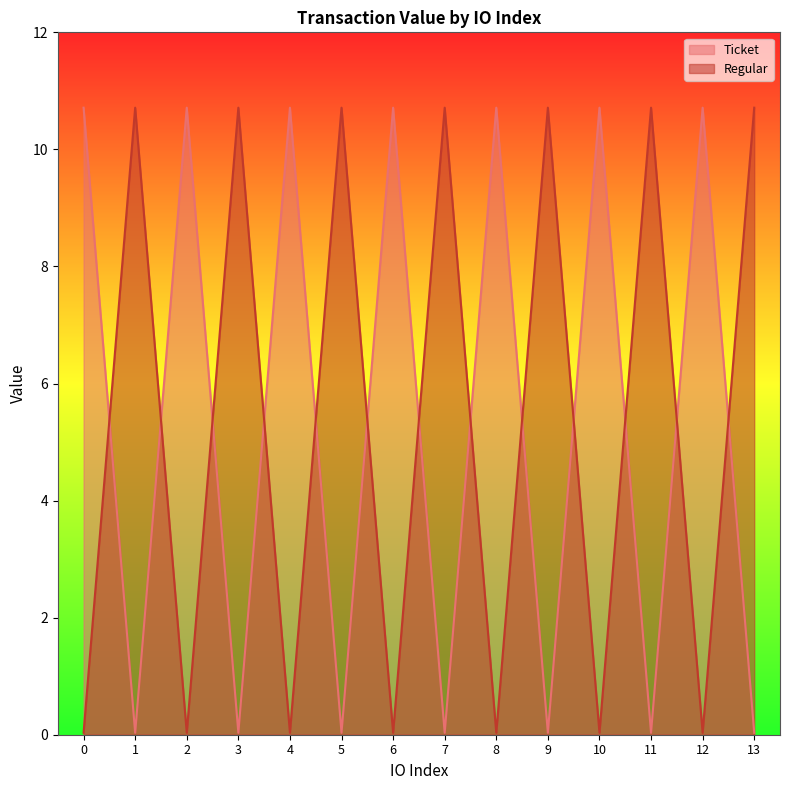

At which label does Regular reach its peak?

1